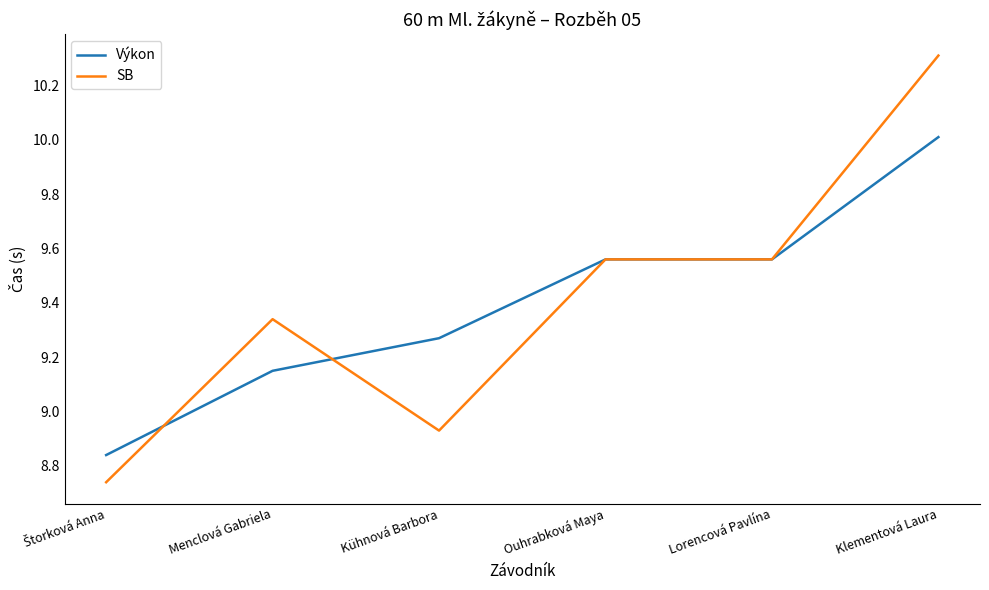

Rank the series by their maximum value, from lowest to highest.

Výkon, SB